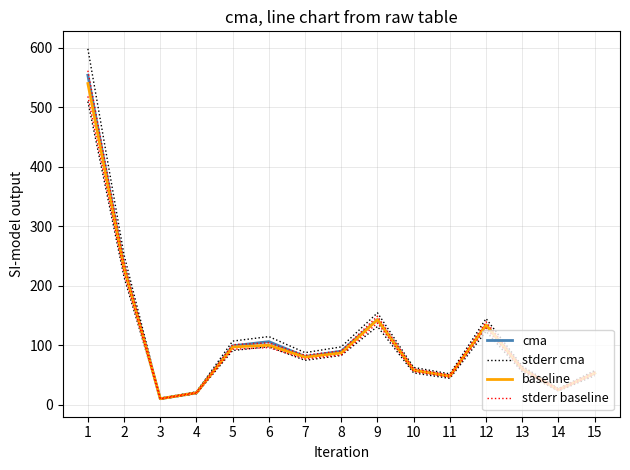

Reading left to right, transcribe all the data shown in this chart.

cma: 554.0	233.0	10.0	20.0	99.0	106.0	81.0	90.0	143.0	58.0	48.0	134.0	60.0	25.0	53.0
stderr cma: 598.3	251.6	10.8	21.6	106.9	114.5	87.5	97.2	154.4	62.6	51.8	144.7	64.8	27.0	57.2
baseline: 540.0	230.0	10.0	20.0	97.0	100.0	80.0	87.0	143.0	58.0	48.0	134.0	60.0	25.0	53.0
stderr baseline: 561.6	239.2	10.4	20.8	100.9	104.0	83.2	90.5	148.7	60.3	49.9	139.4	62.4	26.0	55.1